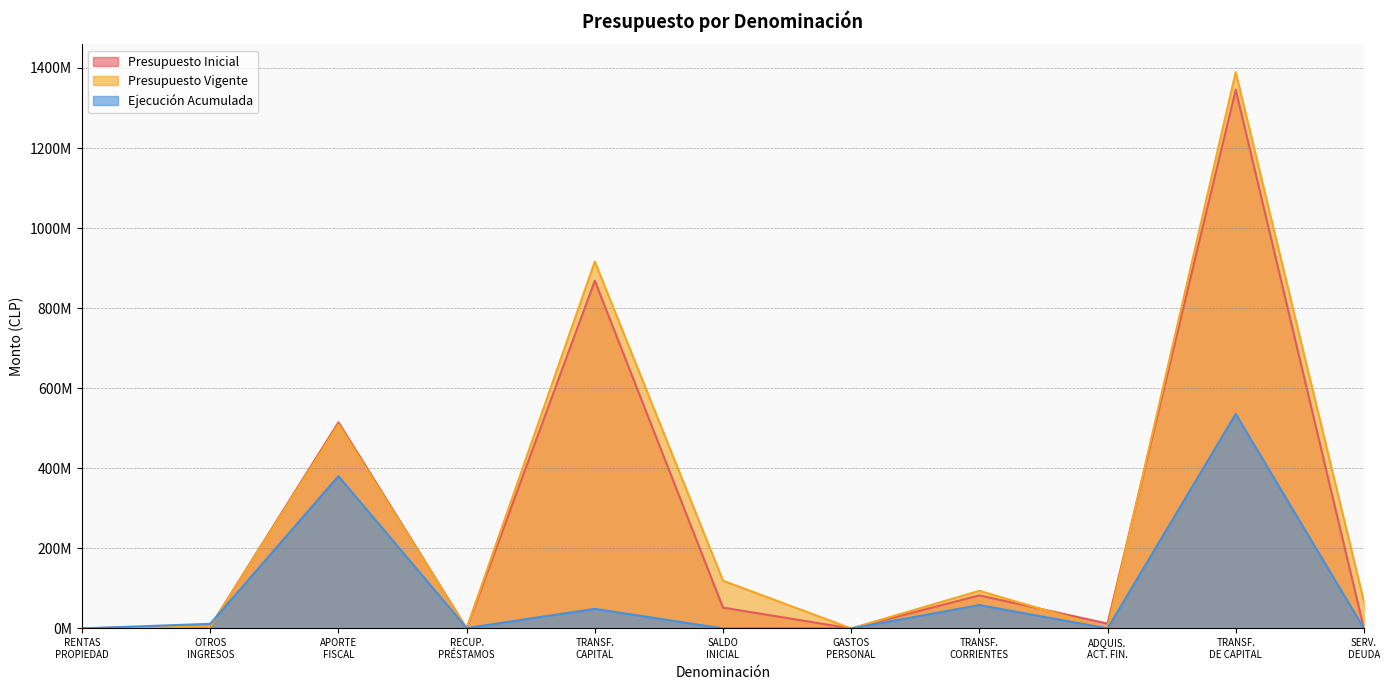

How many values in the Presupuesto Inicial series exceed 12165940?

5